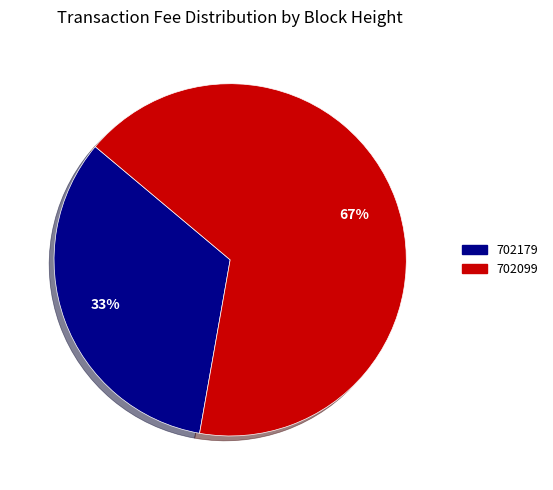

How many slices are in this pie chart?

2